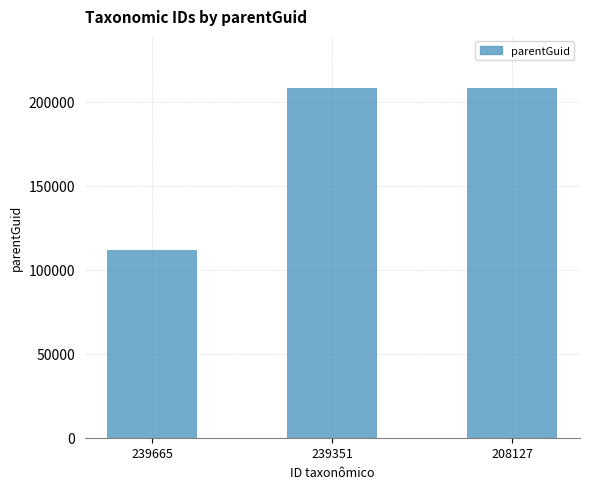

What is the smallest value displayed?

111808